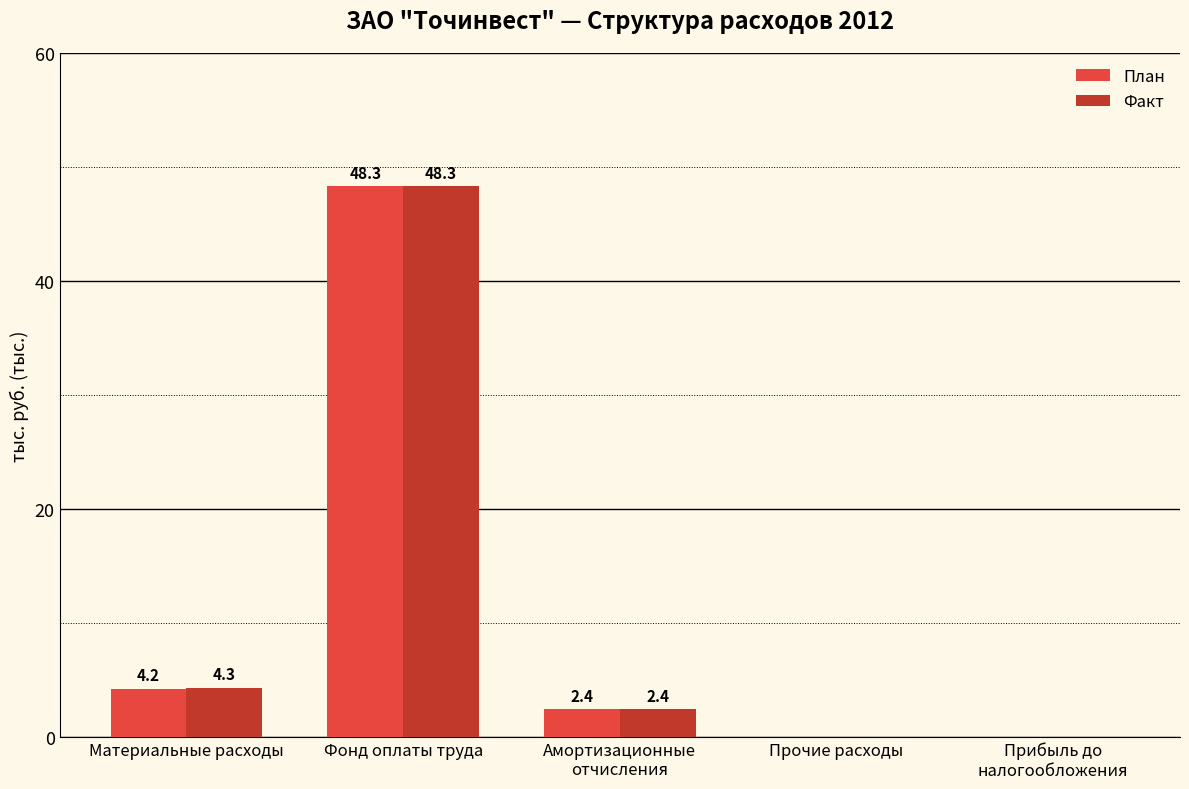

At which label does План reach its peak?

Фонд оплаты труда